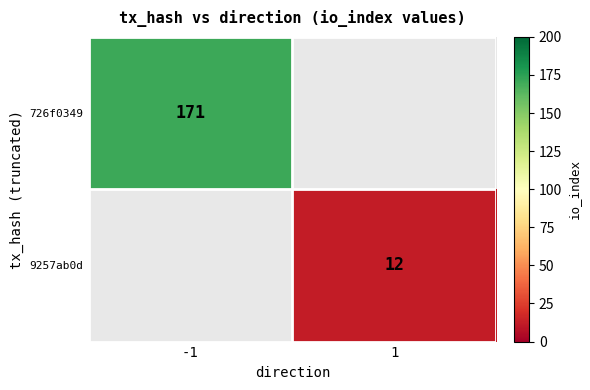

How many distinct data groups are displayed?

2